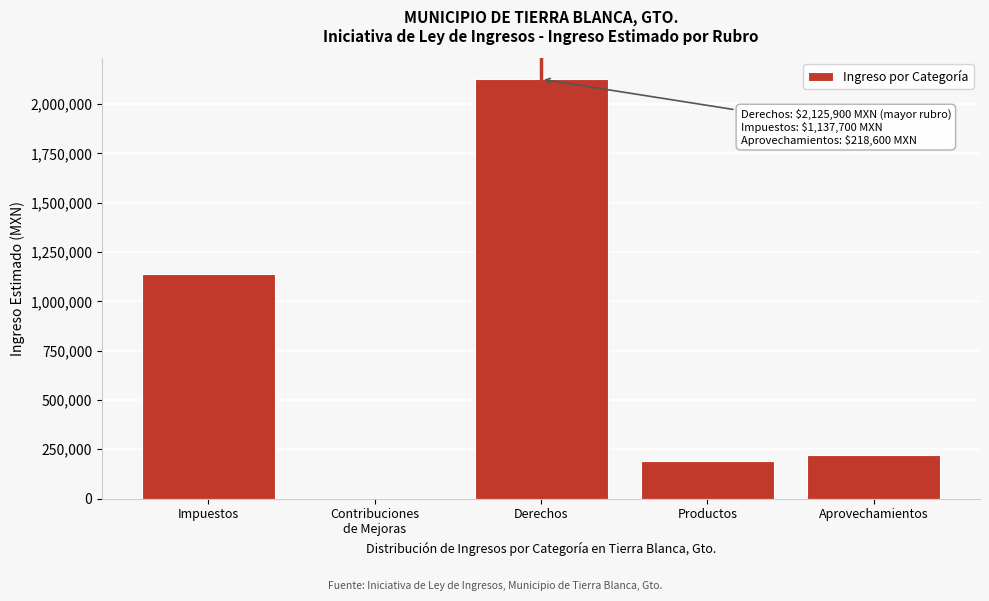

The chart shows a value of 111134 at Aprovechamientos. True or false?

False